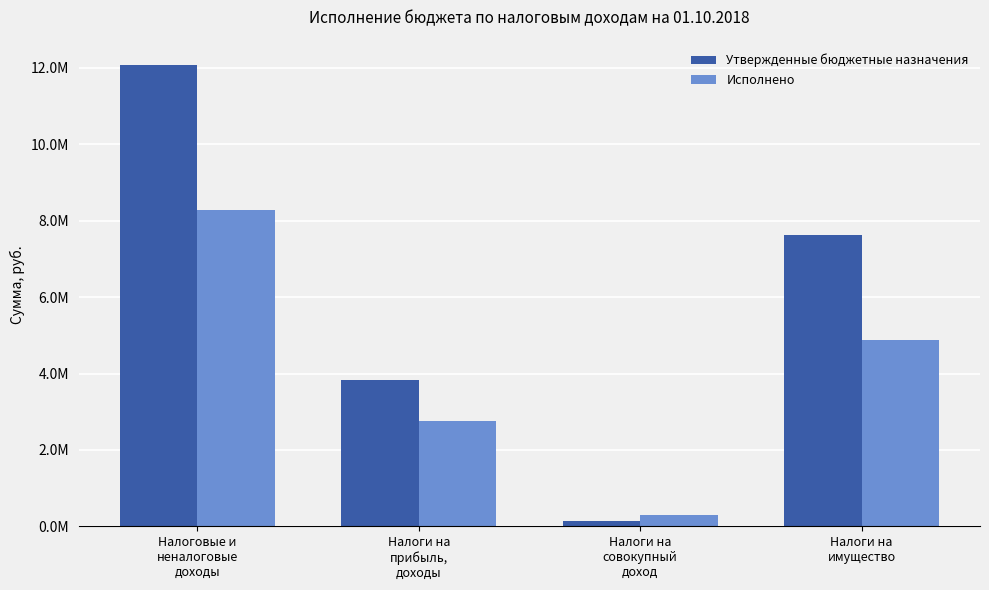

Read the Исполнено value at Налоговые и
неналоговые
доходы.

8279420.3